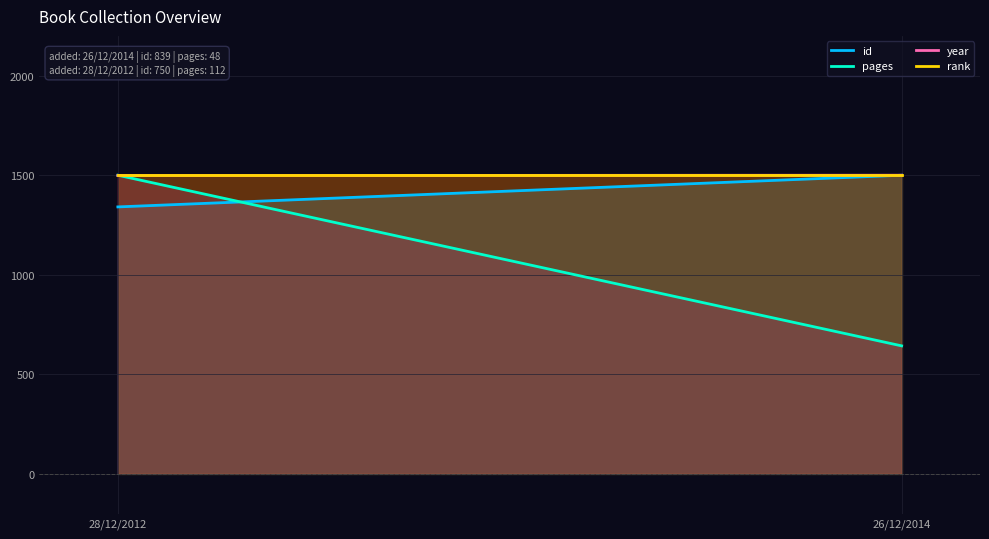

True or false: id has a value of 840.1 at 28/12/2012.

False